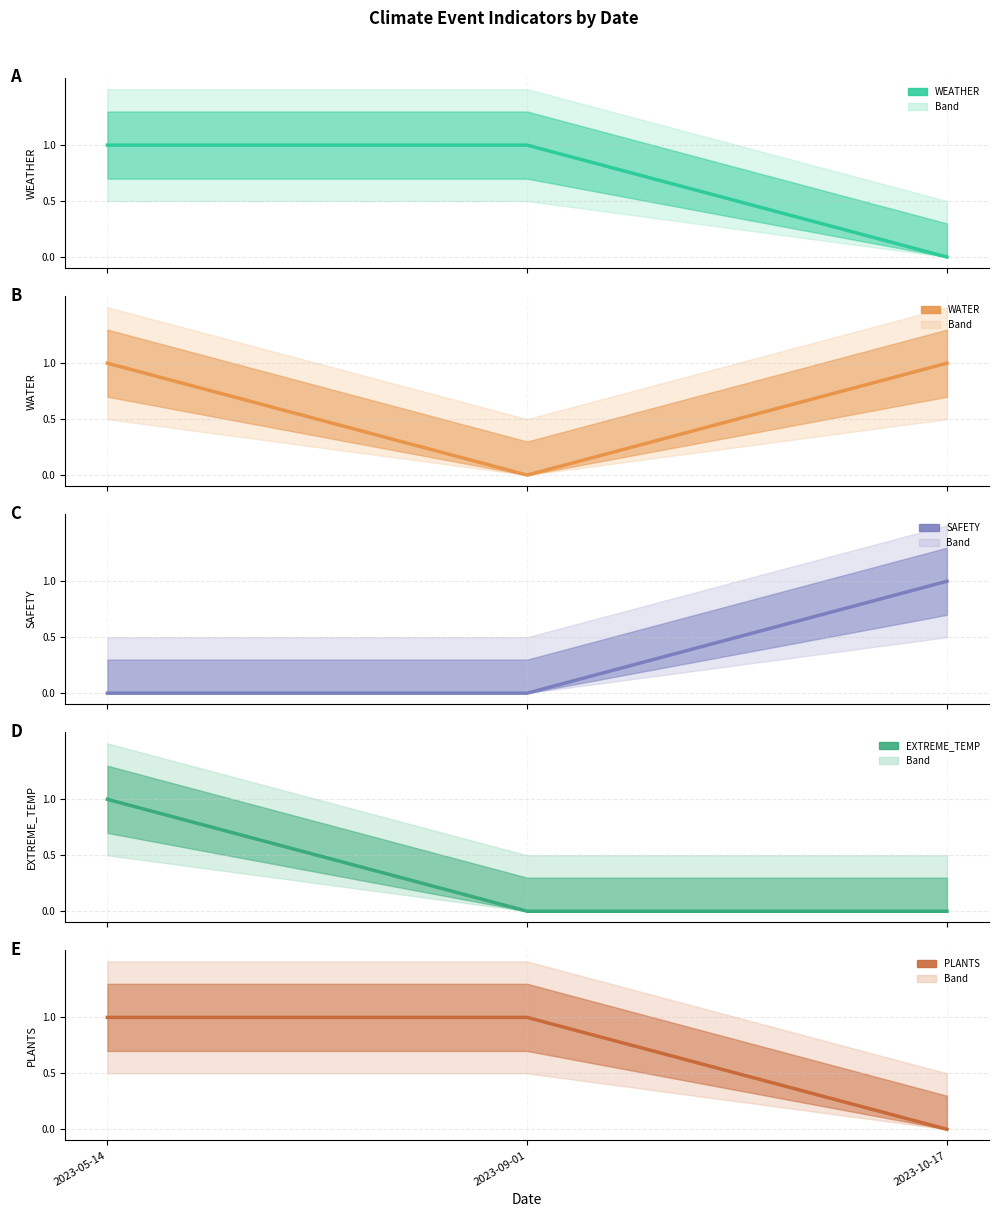

What is the label of the 1st point from the left?

2023-05-14